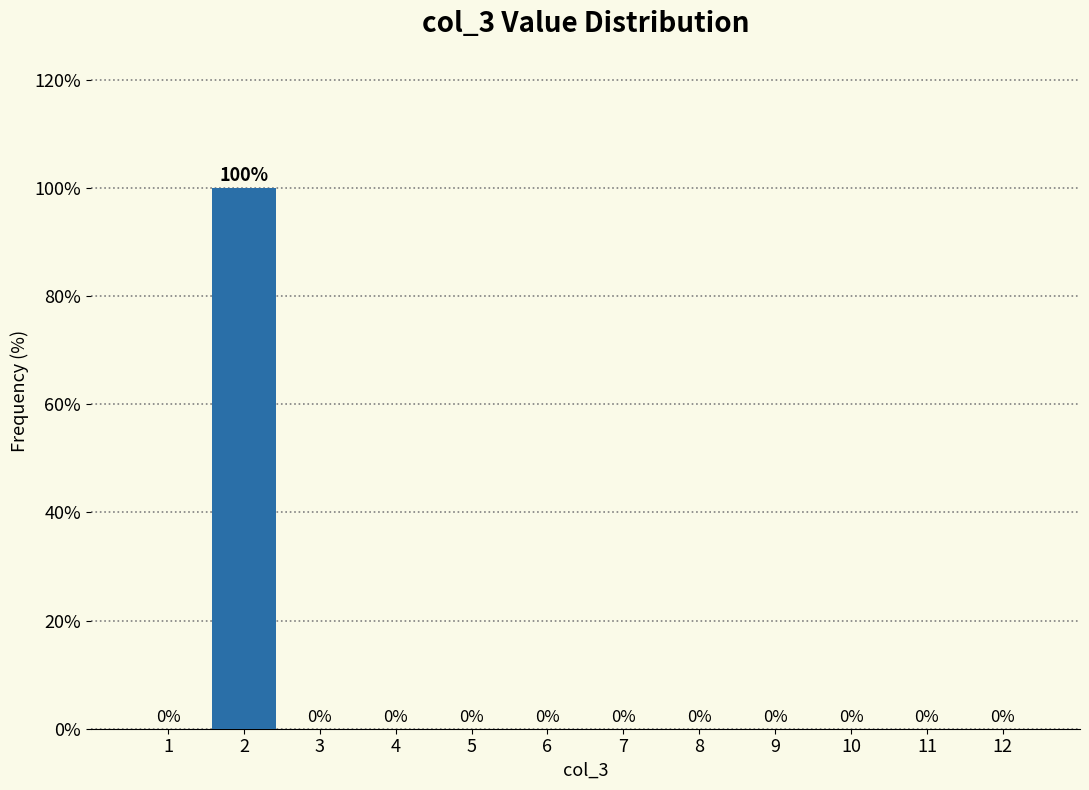

Reading left to right, extract all data points from this chart.

1=0	2=100	3=0	4=0	5=0	6=0	7=0	8=0	9=0	10=0	11=0	12=0